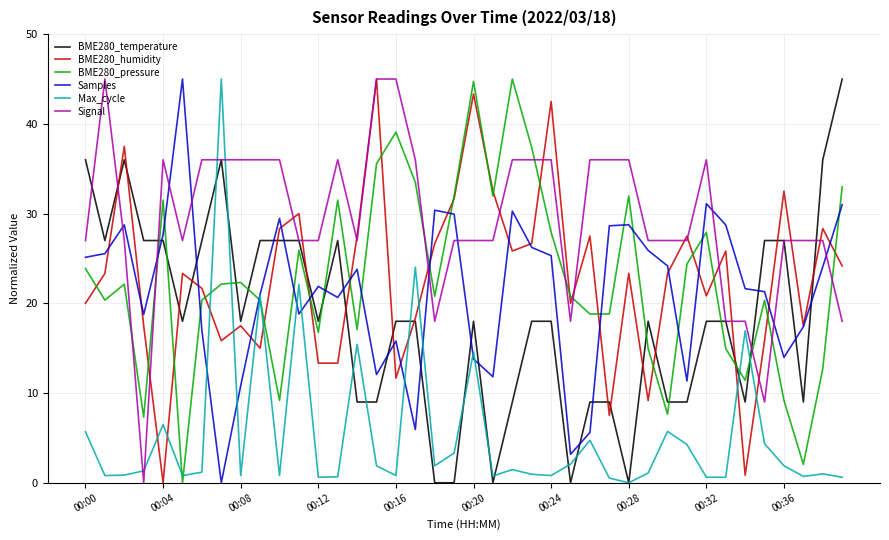

What is the maximum value for Max_cycle?

45.0